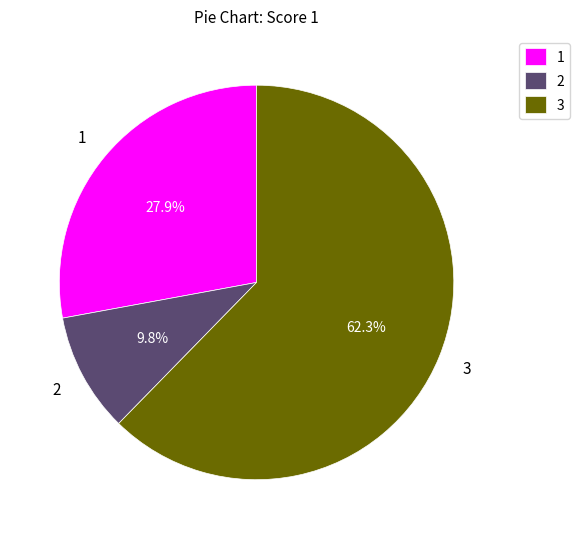

Which has a higher value, 1 or 3?

3